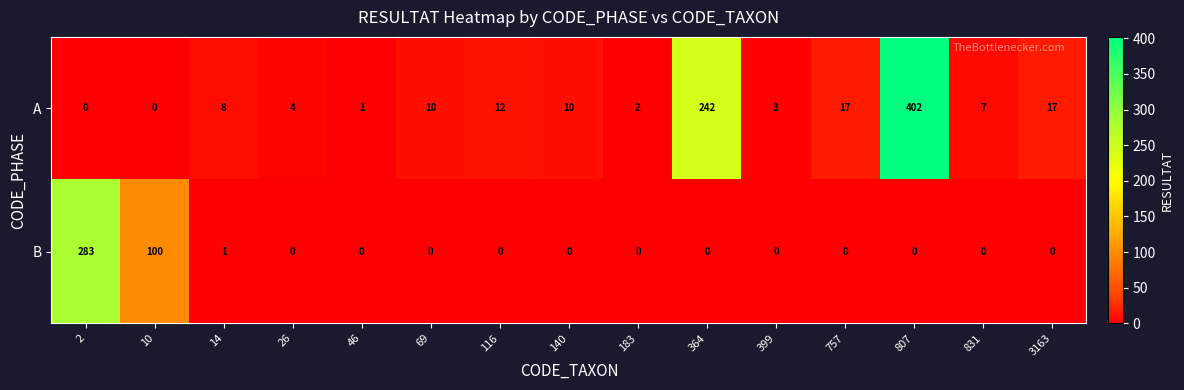

How many series are shown in this chart?

2